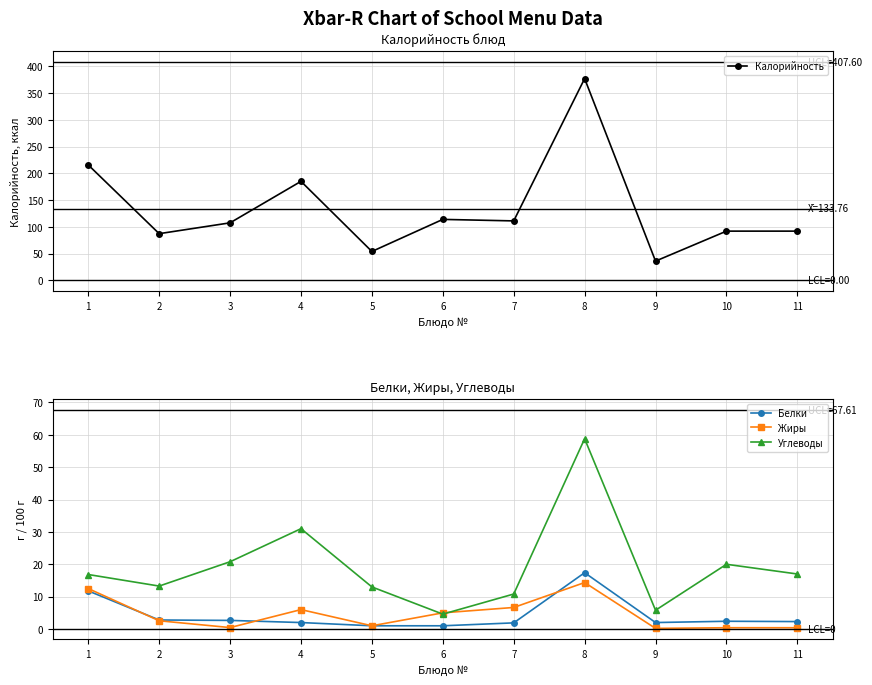

What is the smallest value displayed?

0.2